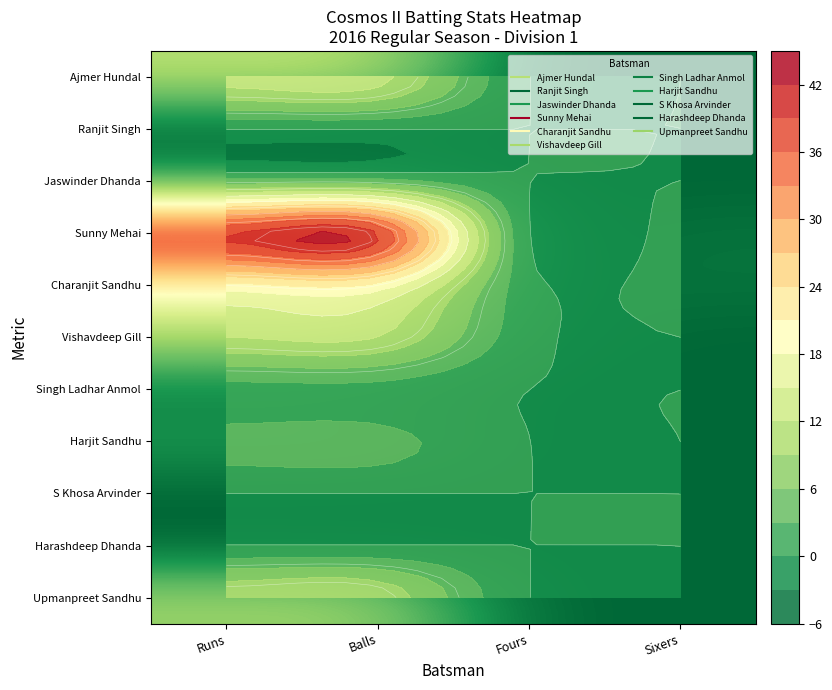

Is the value of Harjit Sandhu at Sixers greater than the value of Vishavdeep Gill at Fours?

No